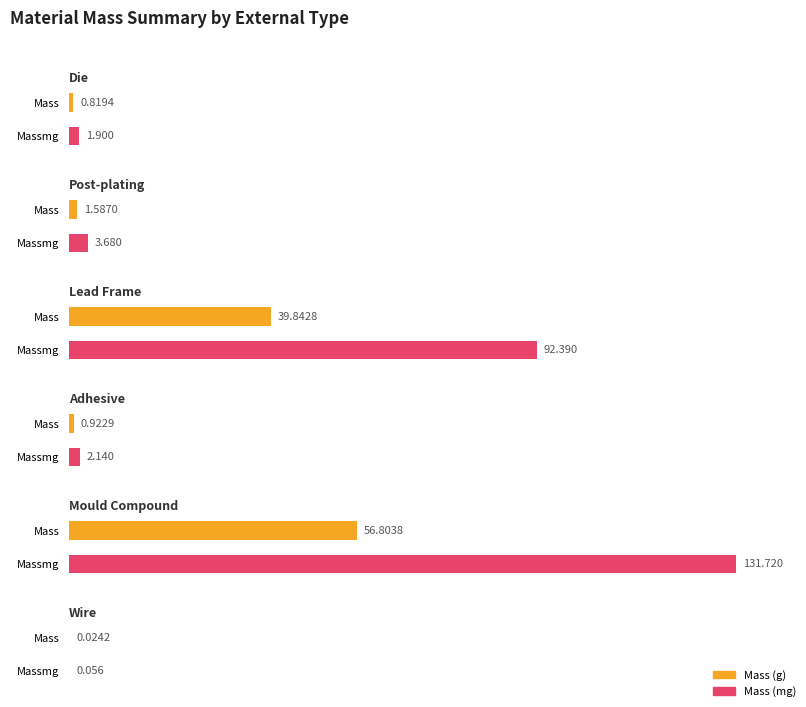

How many bars are there in total?

12